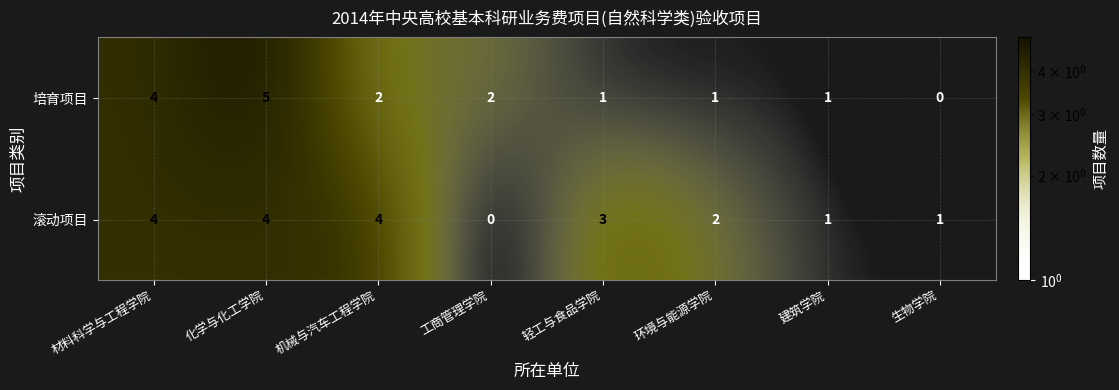

Reading left to right, extract all data points from this chart.

培育项目: 材料科学与工程学院=4	化学与化工学院=5	机械与汽车工程学院=2	工商管理学院=2	轻工与食品学院=1	环境与能源学院=1	建筑学院=1	生物学院=0
滚动项目: 材料科学与工程学院=4	化学与化工学院=4	机械与汽车工程学院=4	工商管理学院=0	轻工与食品学院=3	环境与能源学院=2	建筑学院=1	生物学院=1